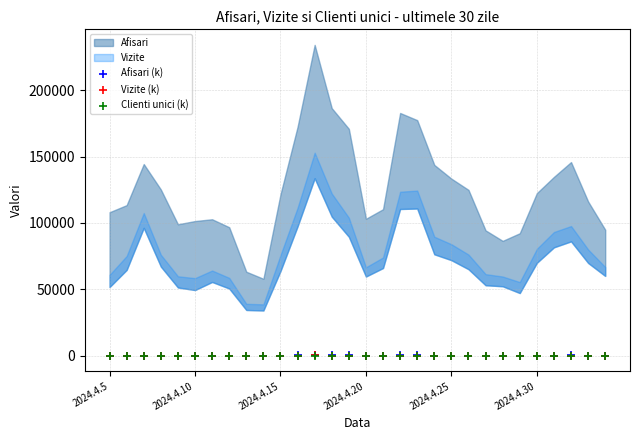

Which series reaches the maximum Y coordinate?

Afisari (k)